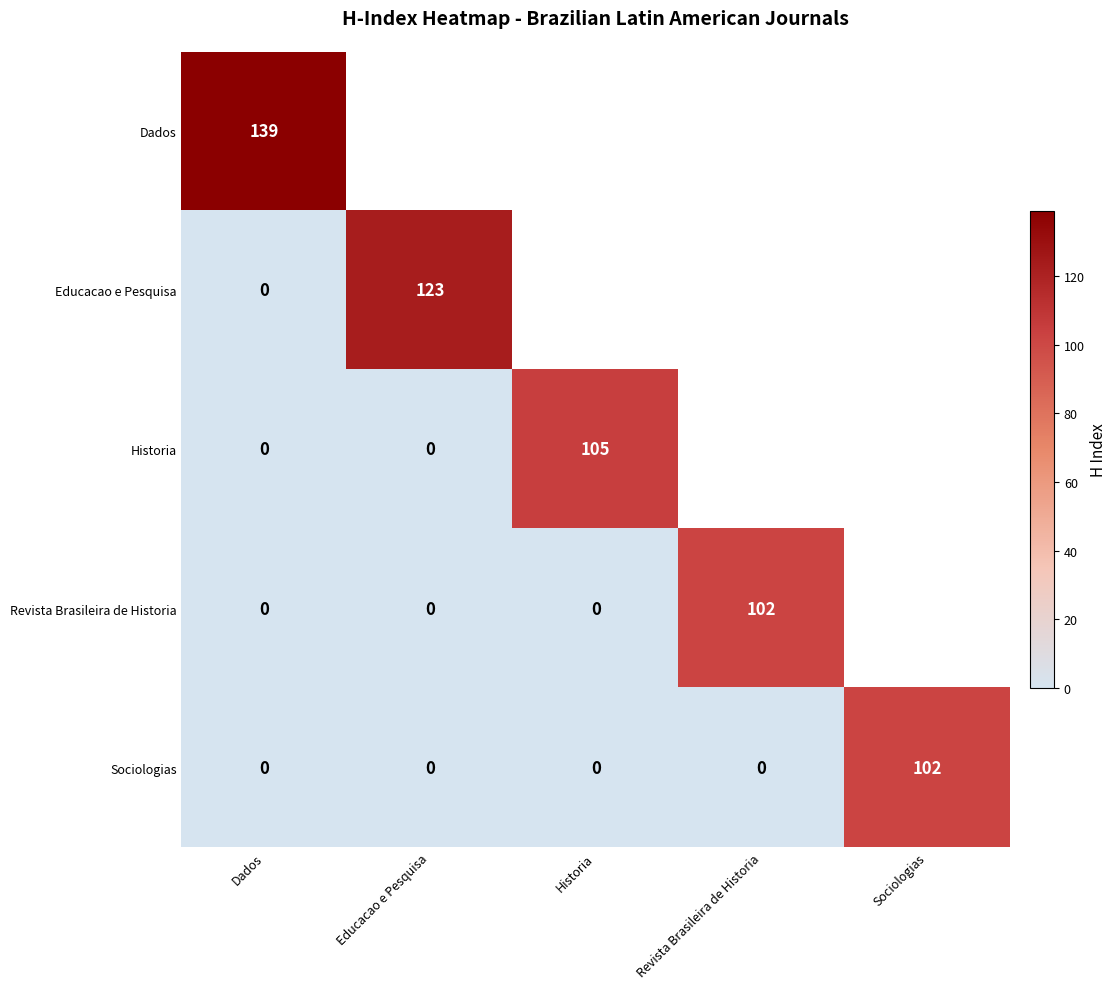

True or false: Historia has a value of 105 at Historia.

True